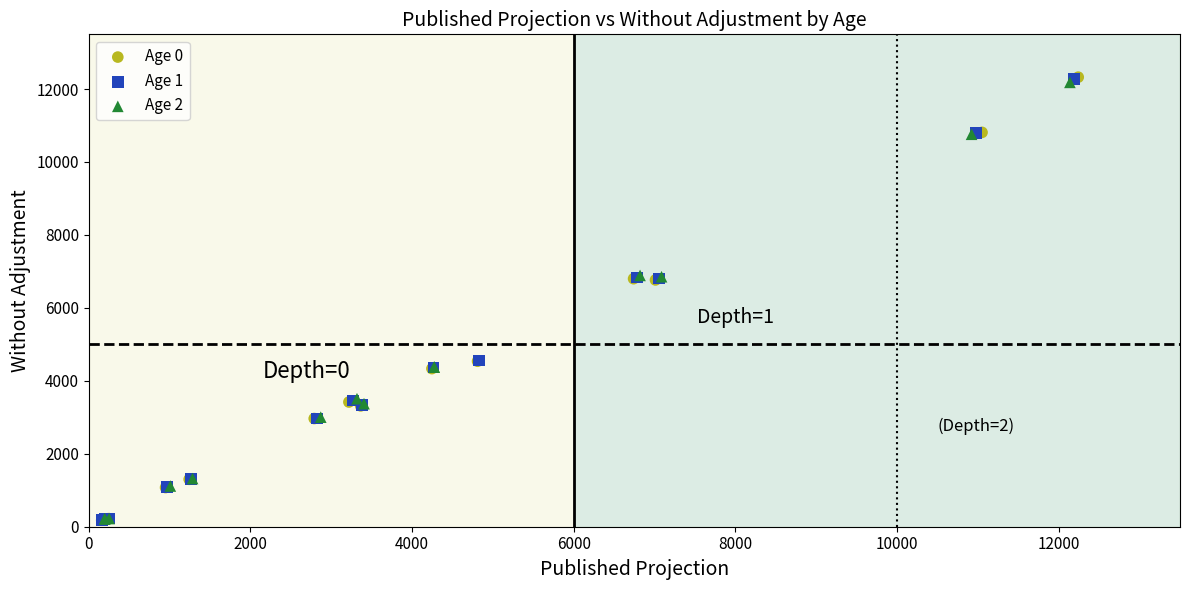

Which series has the largest Y range (max minus min)?

Age 0